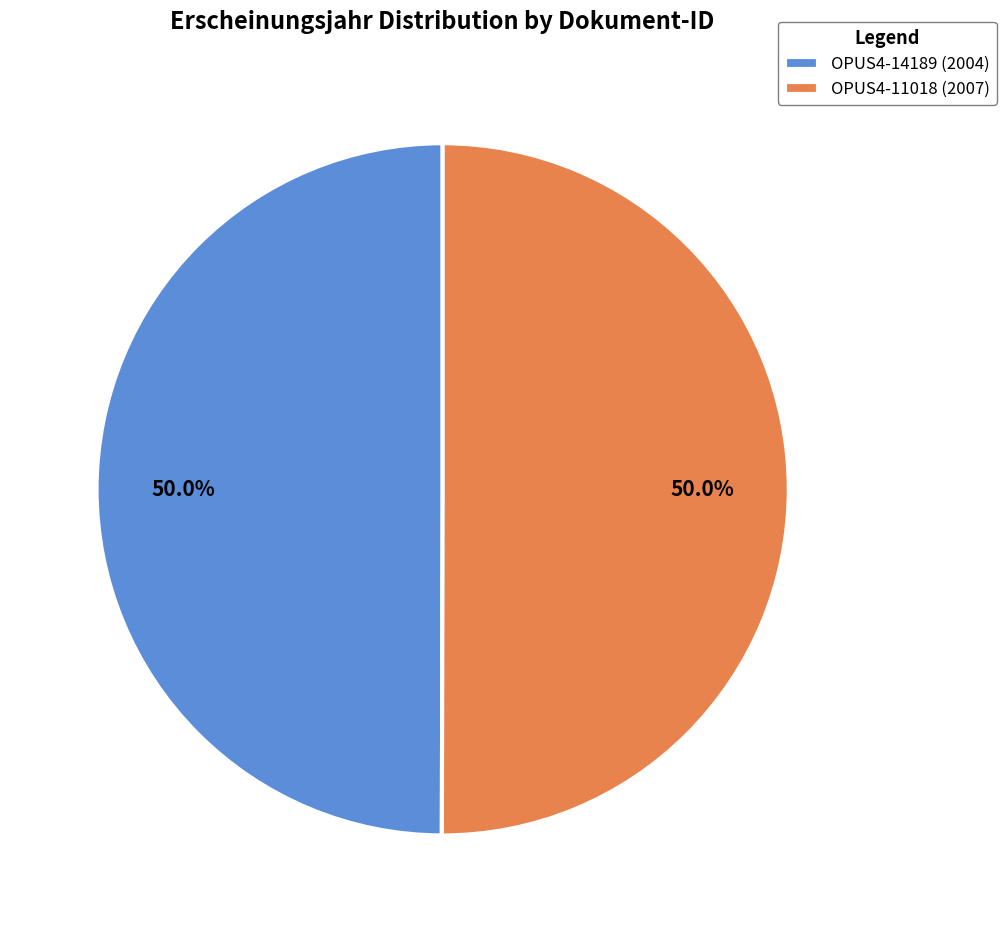

To the nearest percent, what percentage of the pie is OPUS4-11018?

50%